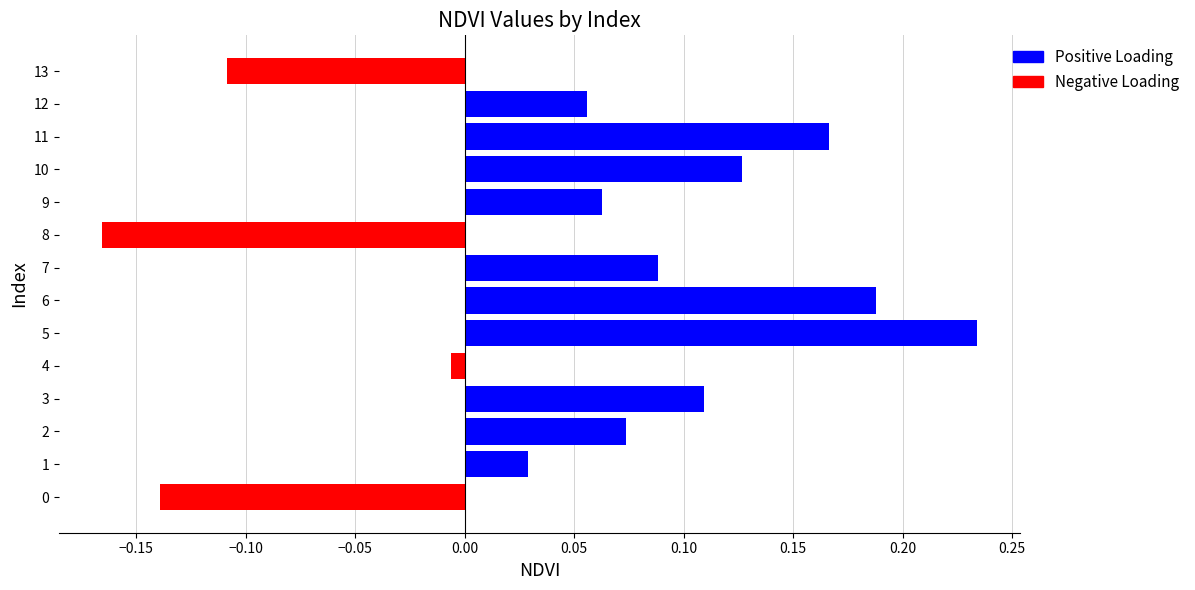

What is the sum of the values at 8 and 7?

-0.1